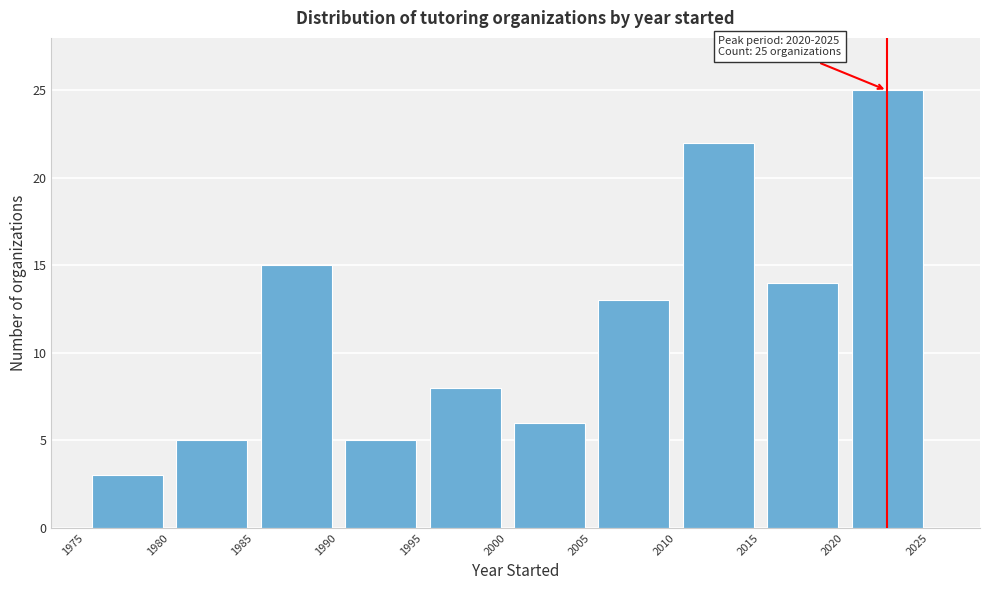

Which range on the x-axis has the tallest bar?

2020 to 2025